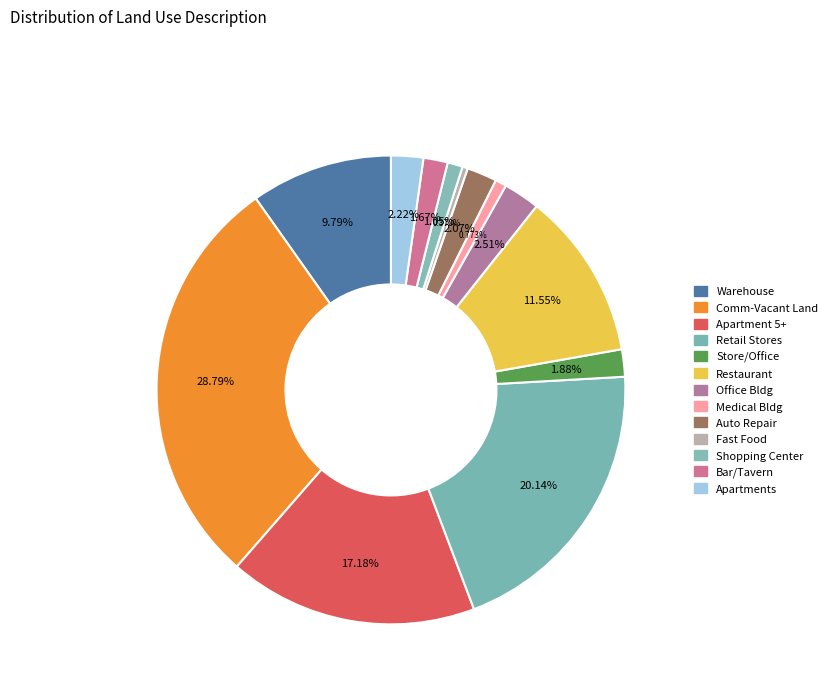

How many slices are in this pie chart?

13